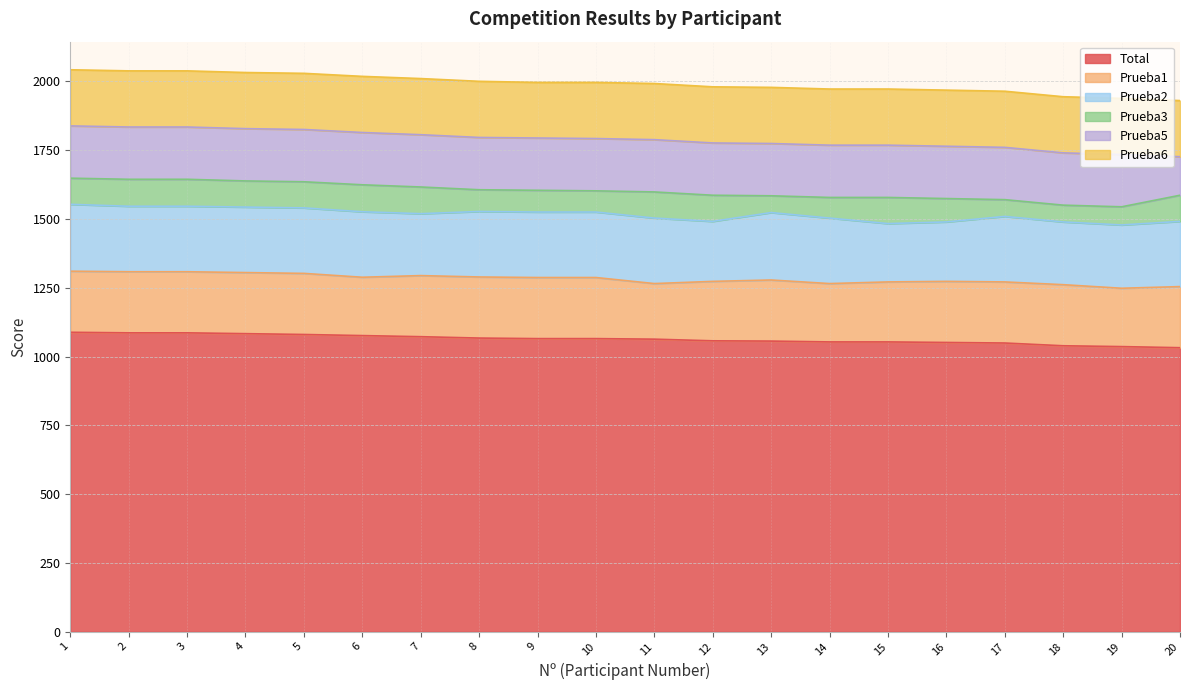

At which category does Prueba1 reach its first local valley?

6